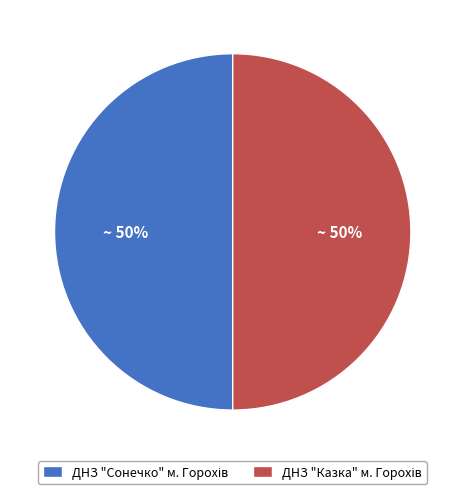

How many segments does this pie chart have?

2